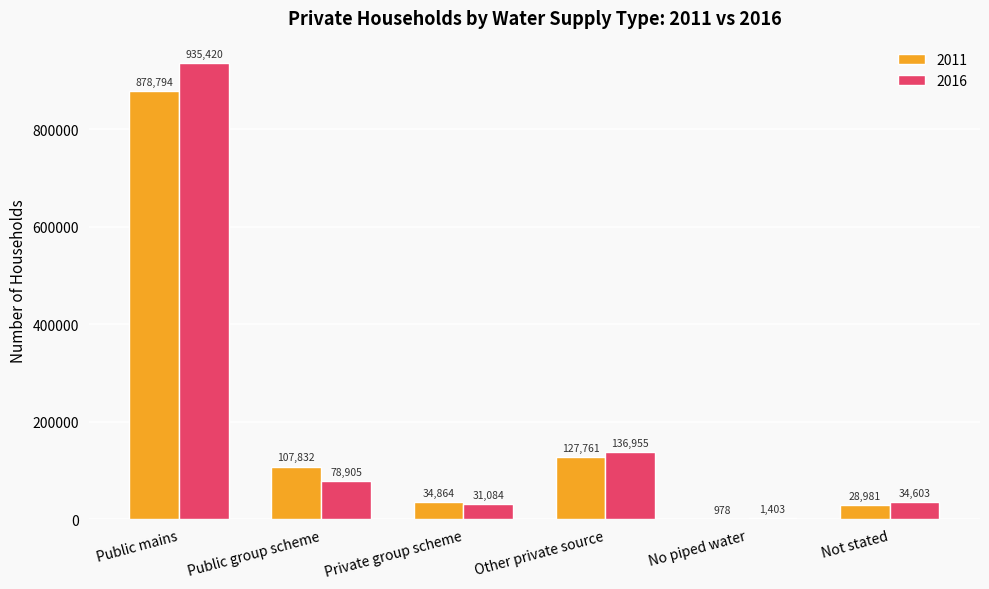

Is it true that 2011 equals 34864 at Private group scheme?

True